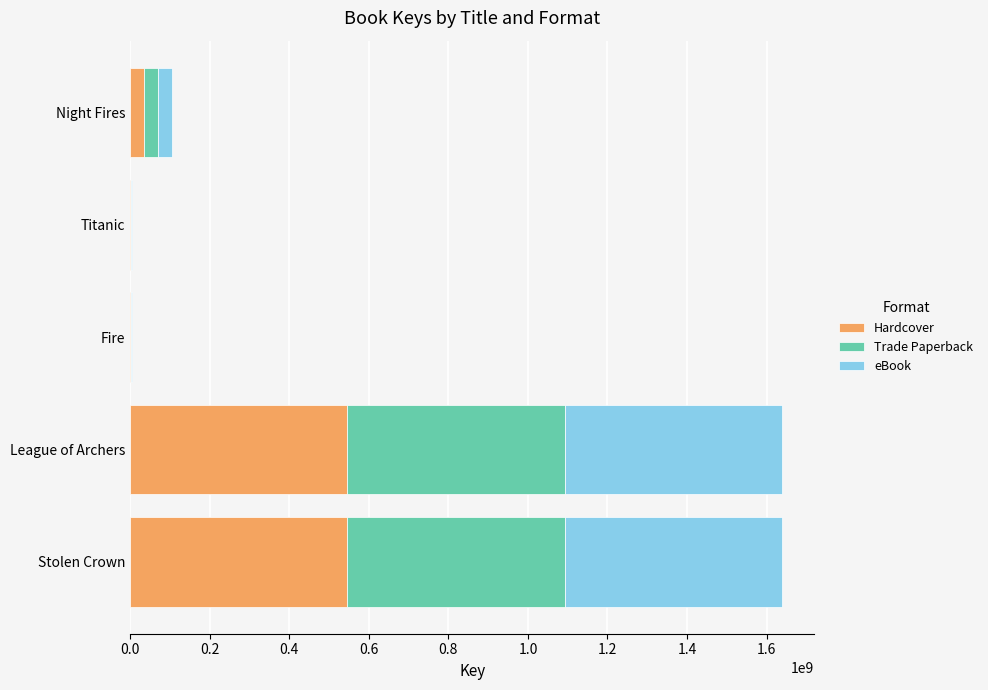

The value of Hardcover at Stolen Crown is 545994454. True or false?

True